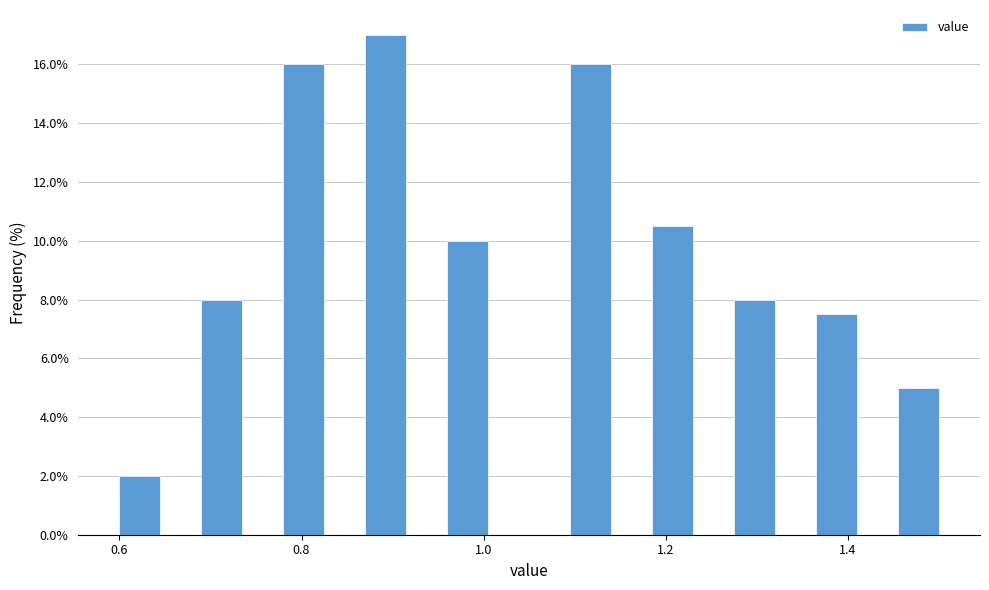

Read against the x-axis, roughly where is the centre of the tallest bar?

0.90